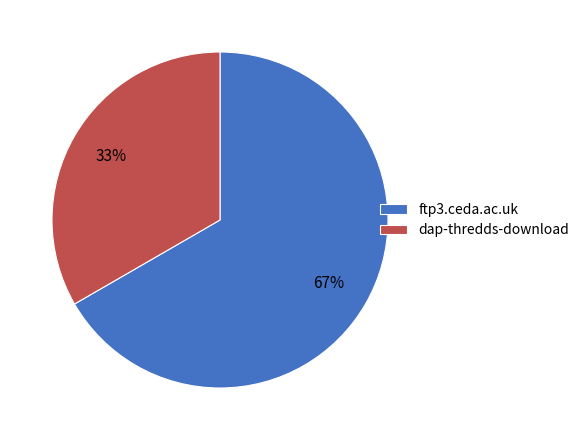

Rank the categories by value from lowest to highest.

dap-thredds-download, ftp3.ceda.ac.uk